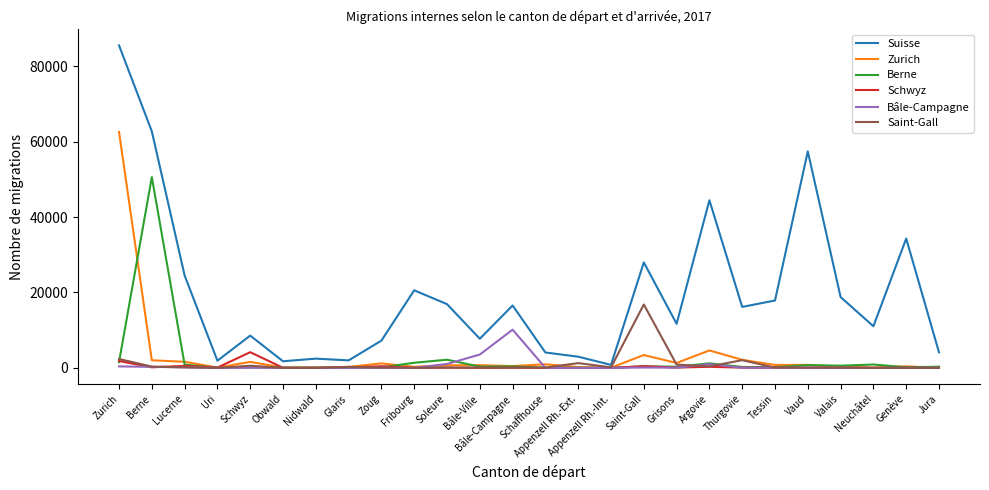

What is the minimum value shown in the chart?

1